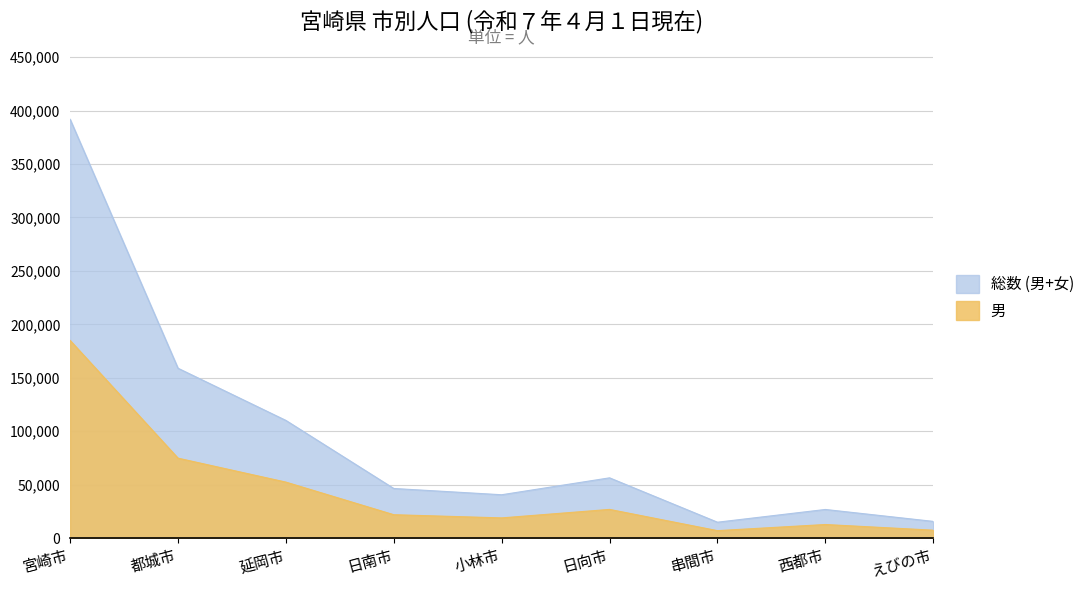

The 総数 (男+女) series shows 56262 at 小林市. True or false?

False